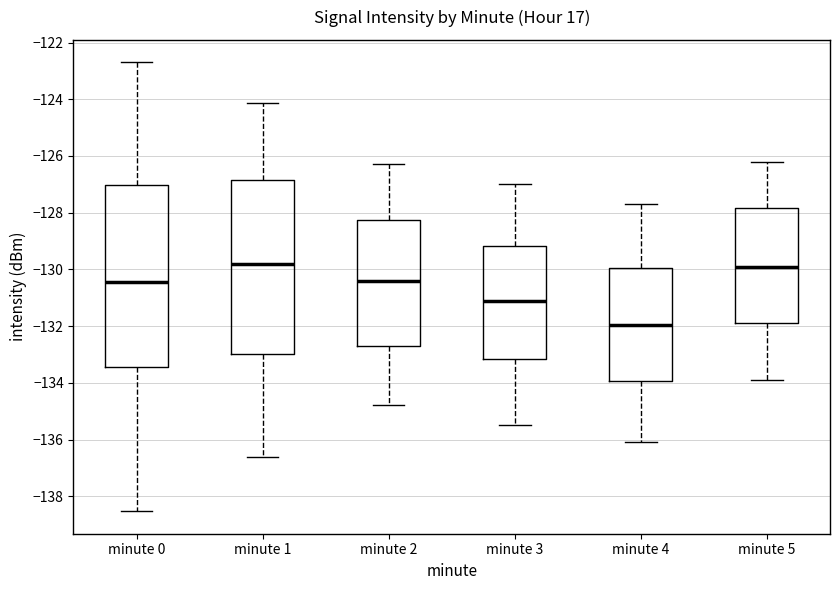

Reading left to right, transcribe this box plot: for each box, give where its median line is, the range the box spans, and where its two whiskers end, as read against the y-axis. The values are not printed on the chart, so give them approximately, as read against the axis.

minute 0: median -130.4, box -133.4 to -127.0, whiskers -138.6 to -122.6
minute 1: median -129.8, box -133.0 to -126.8, whiskers -136.6 to -124.2
minute 2: median -130.4, box -132.6 to -128.2, whiskers -134.8 to -126.2
minute 3: median -131.0, box -133.2 to -129.2, whiskers -135.4 to -127.0
minute 4: median -132.0, box -134.0 to -130.0, whiskers -136.0 to -127.6
minute 5: median -129.8, box -131.8 to -127.8, whiskers -133.8 to -126.2